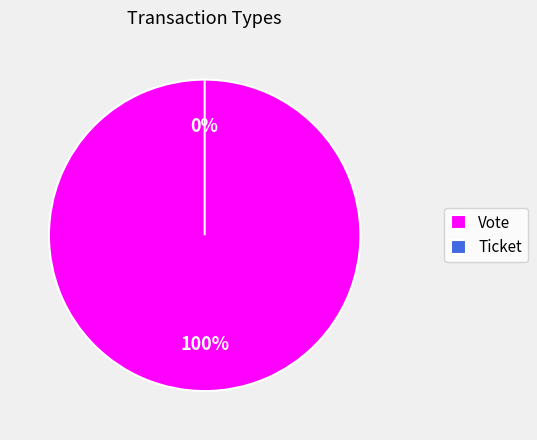

To the nearest percent, what is the combined percentage of Vote and Ticket?

100%